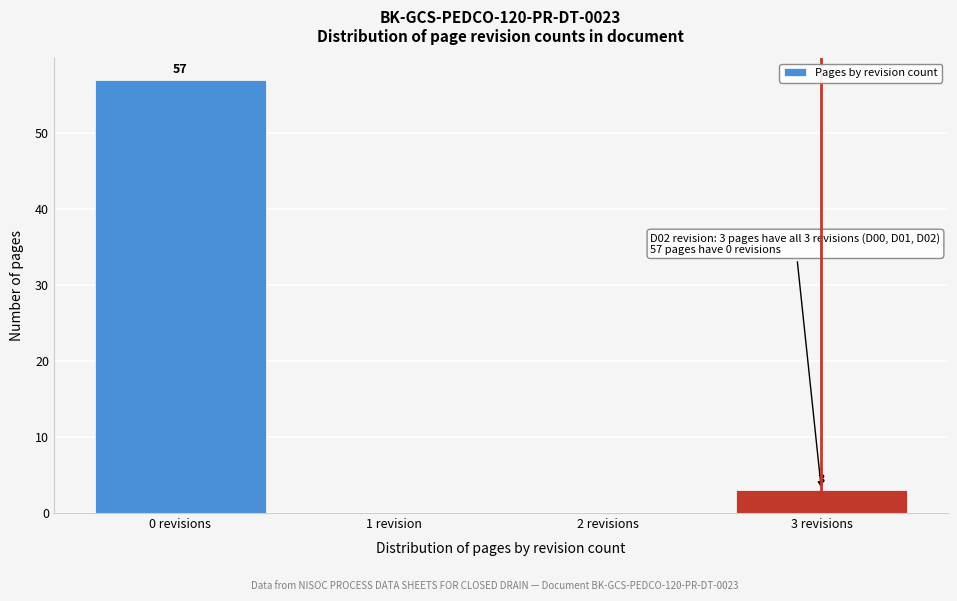

Reading left to right, extract all data points from this chart.

0 revisions=57	1 revision=0	2 revisions=0	3 revisions=3